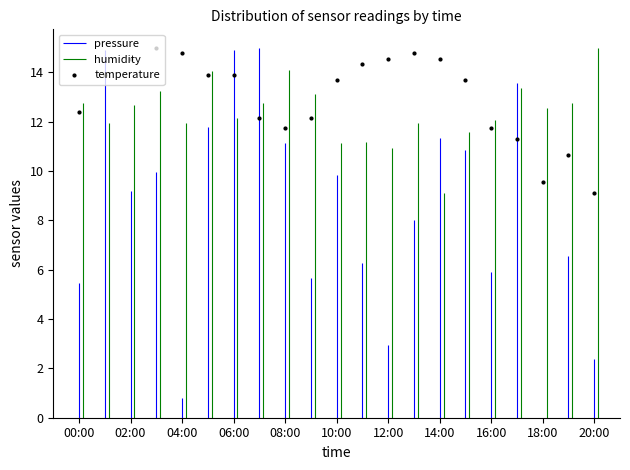

The temperature series shows 12.4 at 00:00. True or false?

True